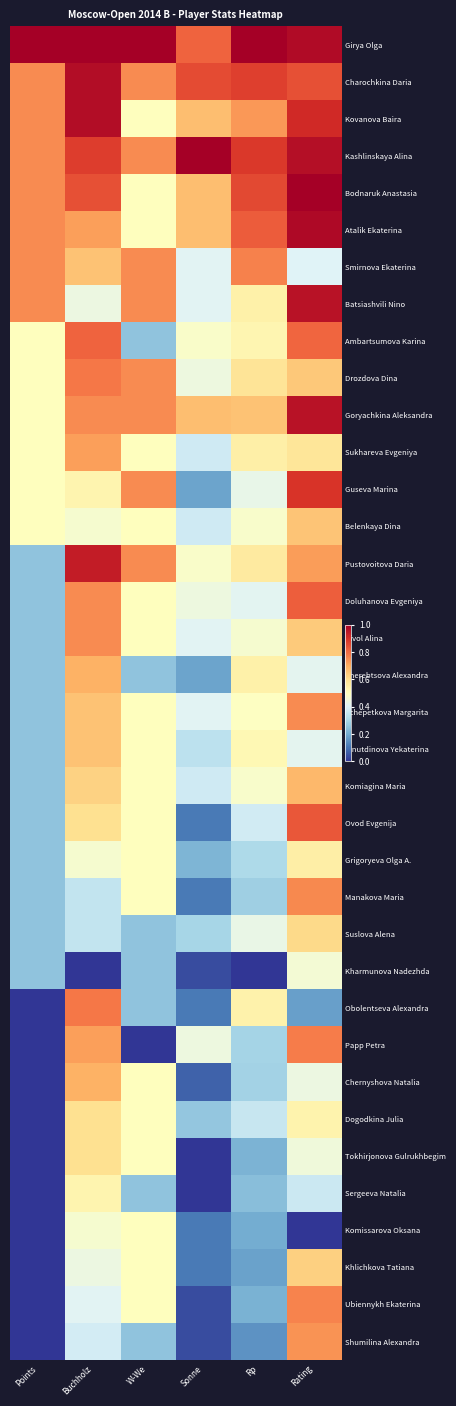

Which label corresponds to the smallest value in the chart?

Buchholz